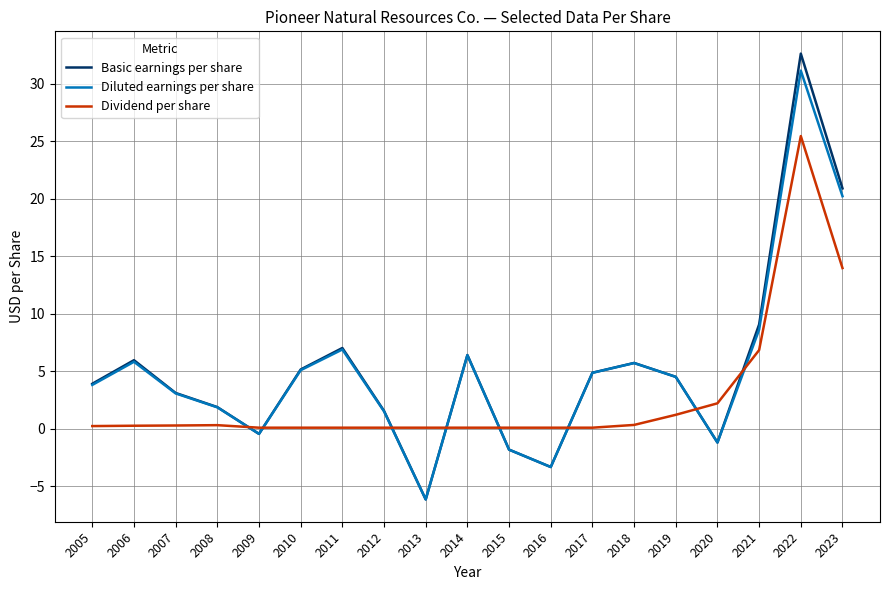

What is the maximum value for Basic earnings per share?

32.6